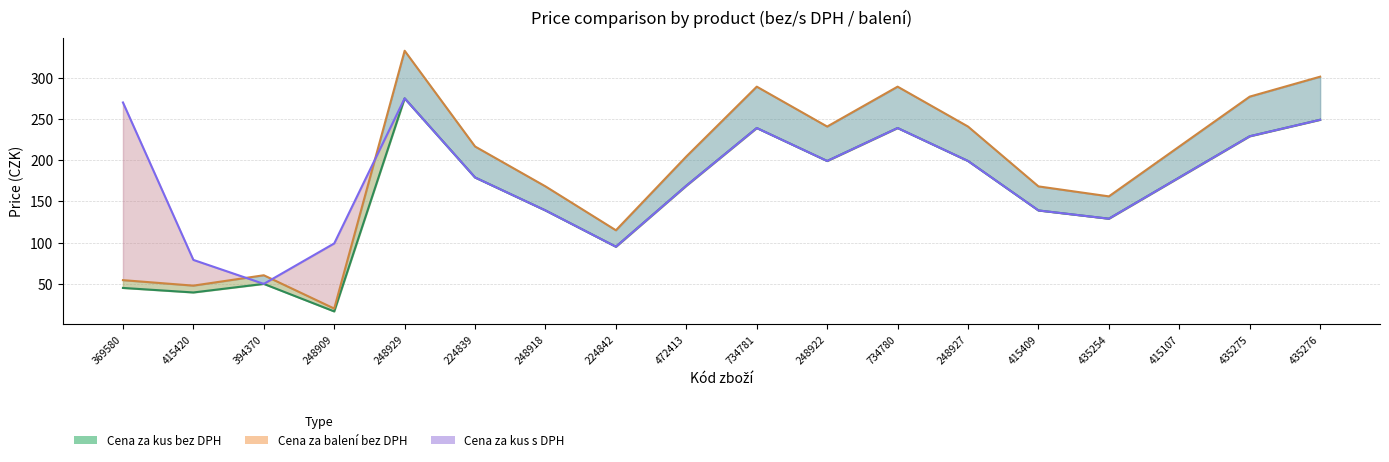

Rank the categories by Cena za kus s DPH value from highest to lowest.

248929, 435276, 734781, 734780, 435275, 248922, 248927, 224839, 415107, 472413, 248918, 415409, 435254, 224842, 394370, 369580, 415420, 248909